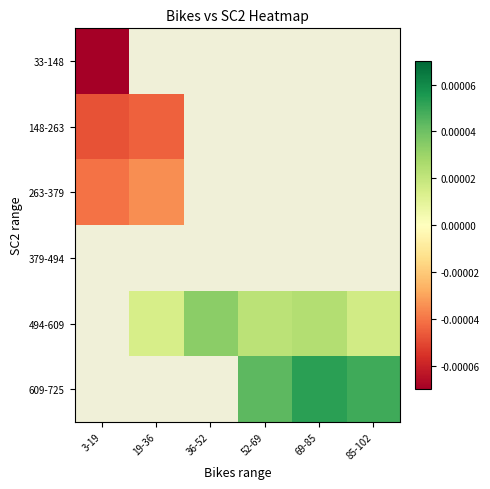

At 69-85, list the series in order from largest to smallest.

609-725, 33-148, 148-263, 263-379, 379-494, 494-609